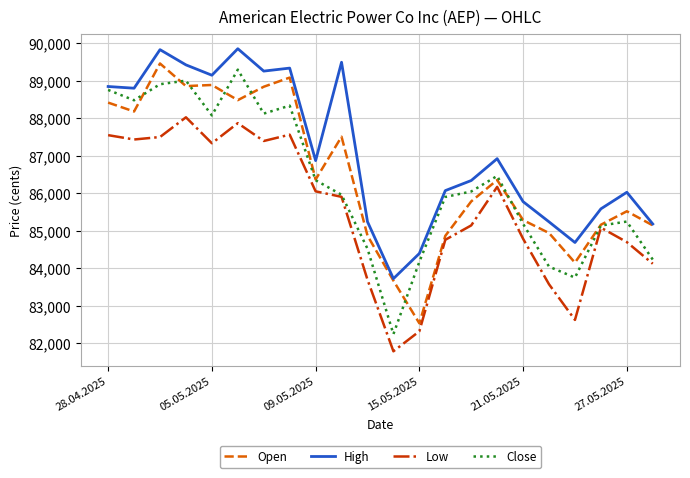

How many lines are shown in the chart?

4